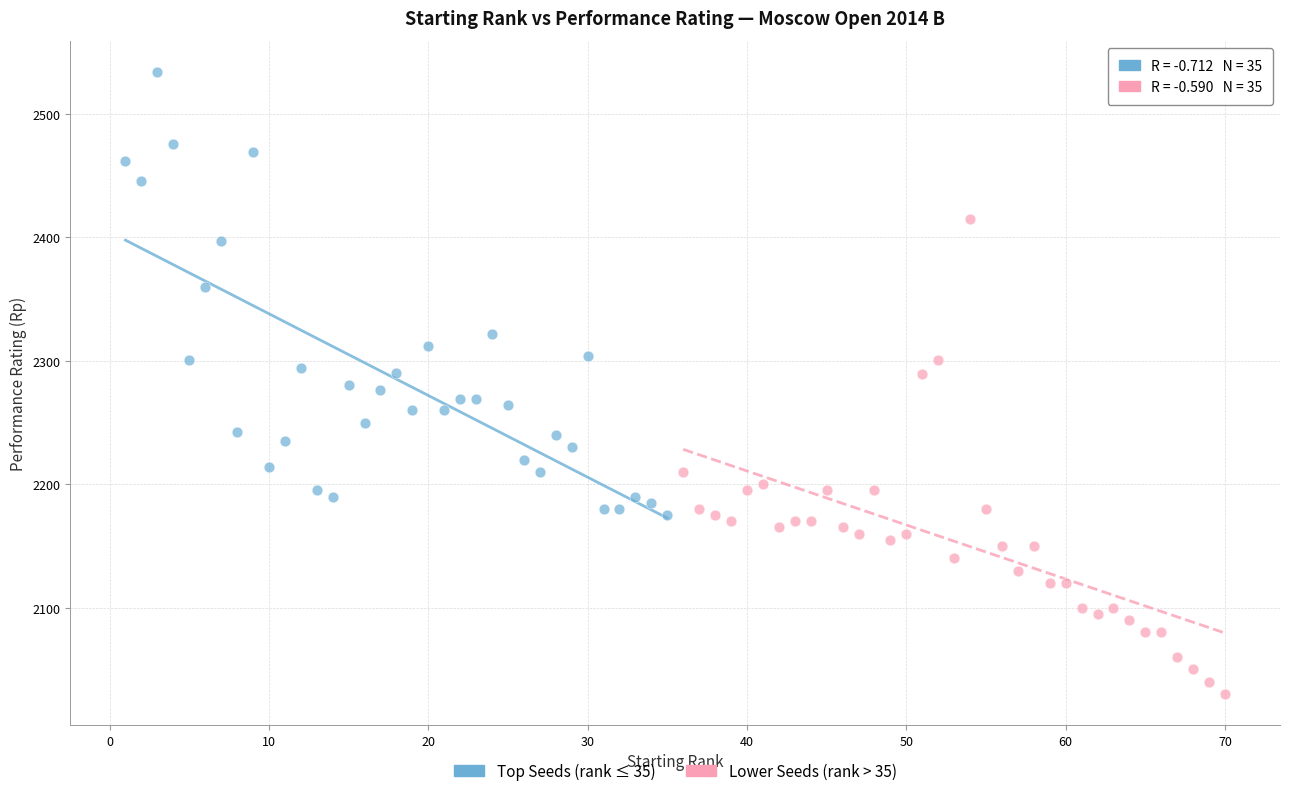

Which series reaches the maximum Y coordinate?

Top Seeds (rank ≤ 35)